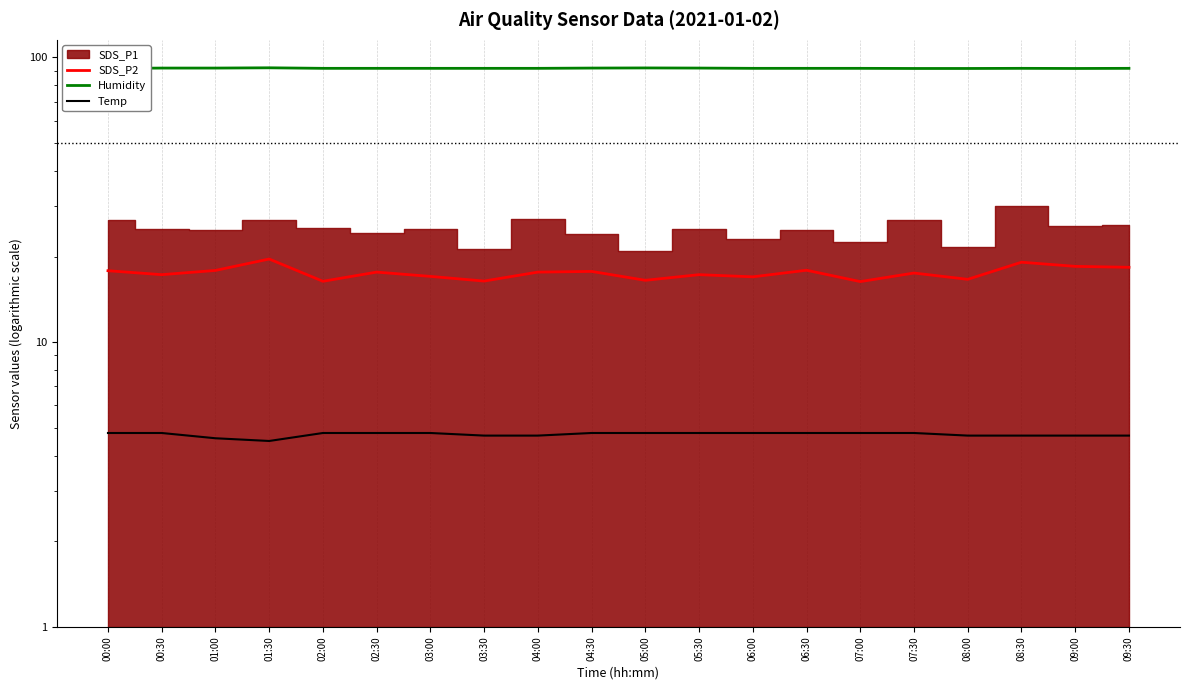

Count the Temp values in the range 4 to 5.

20